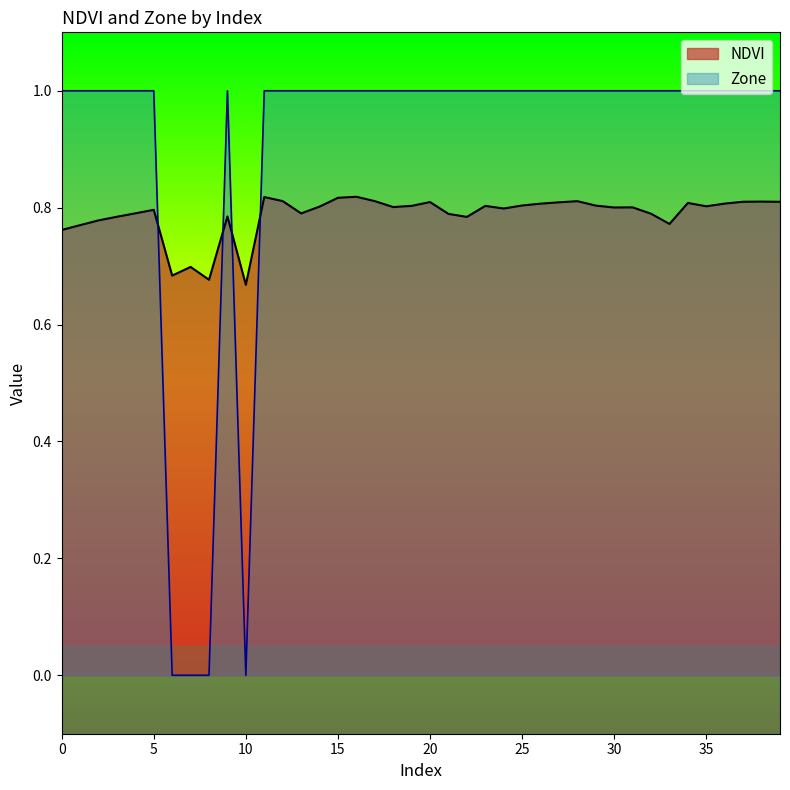

Reading left to right, transcribe all the data shown in this chart.

NDVI: 0=0.8	1=0.8	2=0.8	3=0.8	4=0.8	5=0.8	6=0.7	7=0.7	8=0.7	9=0.8	10=0.7	11=0.8	12=0.8	13=0.8	14=0.8	15=0.8	16=0.8	17=0.8	18=0.8	19=0.8	20=0.8	21=0.8	22=0.8	23=0.8	24=0.8	25=0.8	26=0.8	27=0.8	28=0.8	29=0.8	30=0.8	31=0.8	32=0.8	33=0.8	34=0.8	35=0.8	36=0.8	37=0.8	38=0.8	39=0.8
Zone: 0=1.0	1=1.0	2=1.0	3=1.0	4=1.0	5=1.0	6=0.0	7=0.0	8=0.0	9=1.0	10=0.0	11=1.0	12=1.0	13=1.0	14=1.0	15=1.0	16=1.0	17=1.0	18=1.0	19=1.0	20=1.0	21=1.0	22=1.0	23=1.0	24=1.0	25=1.0	26=1.0	27=1.0	28=1.0	29=1.0	30=1.0	31=1.0	32=1.0	33=1.0	34=1.0	35=1.0	36=1.0	37=1.0	38=1.0	39=1.0